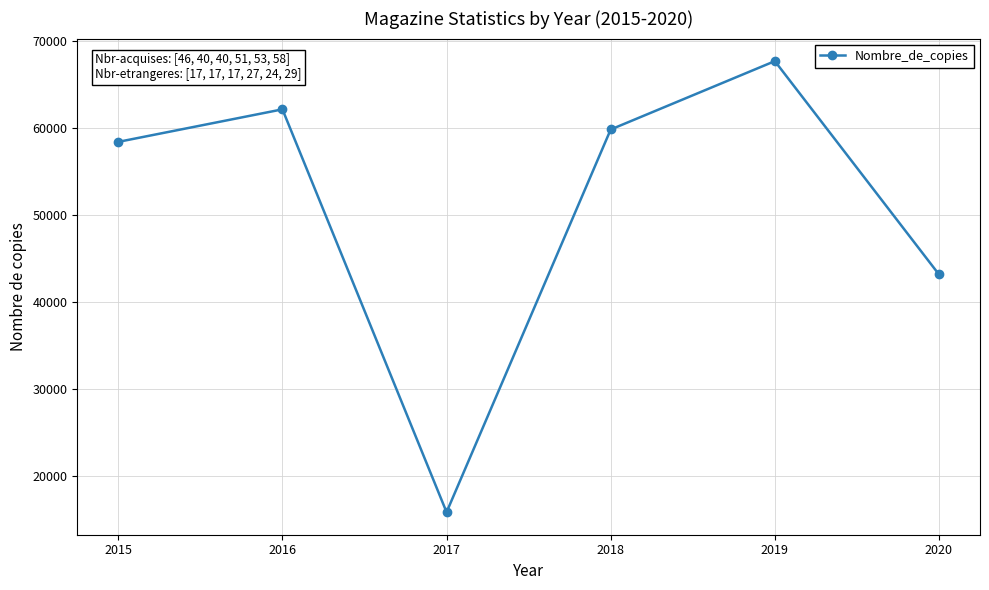

Rank the categories by value from highest to lowest.

2019, 2016, 2018, 2015, 2020, 2017